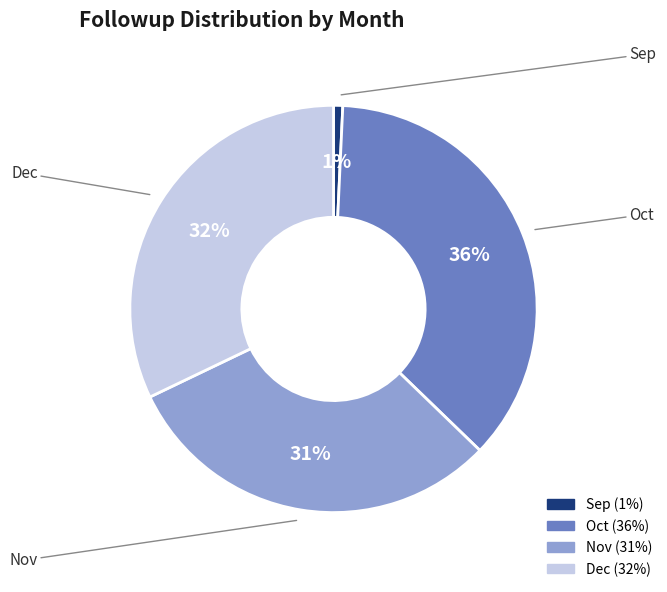

Do Nov and Dec together represent more than half of the pie?

Yes